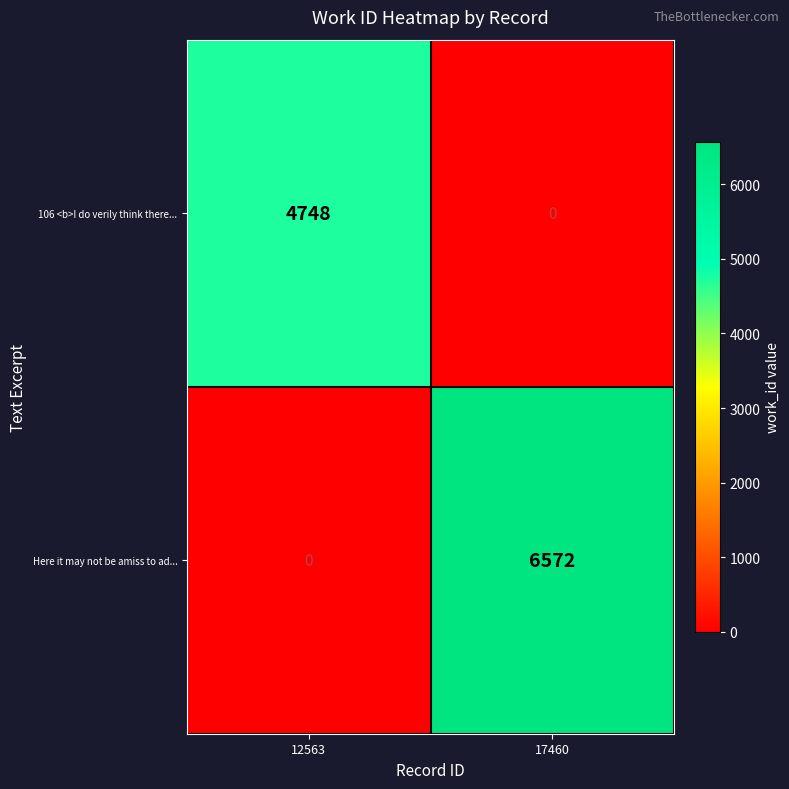

Which series changed the most between 12563 and 17460?

Here it may not be amiss to ad...